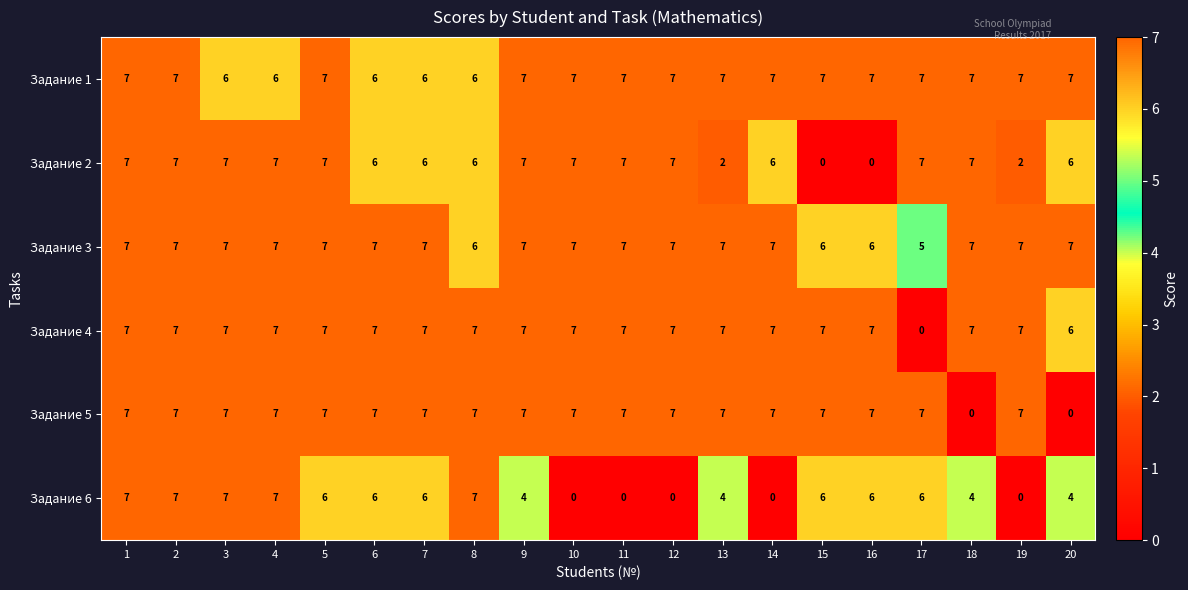

Which category has the lowest value in the Задание 4 series?

17